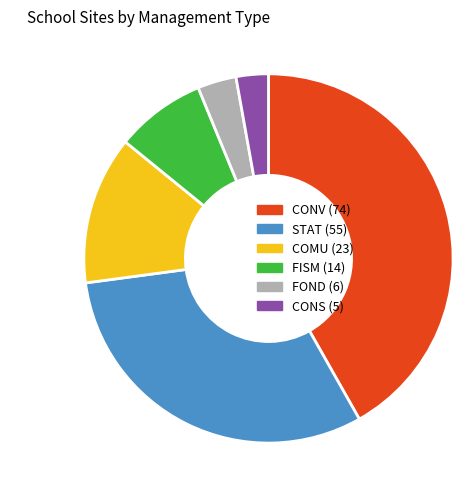

What is the smallest slice in the pie chart?

CONS